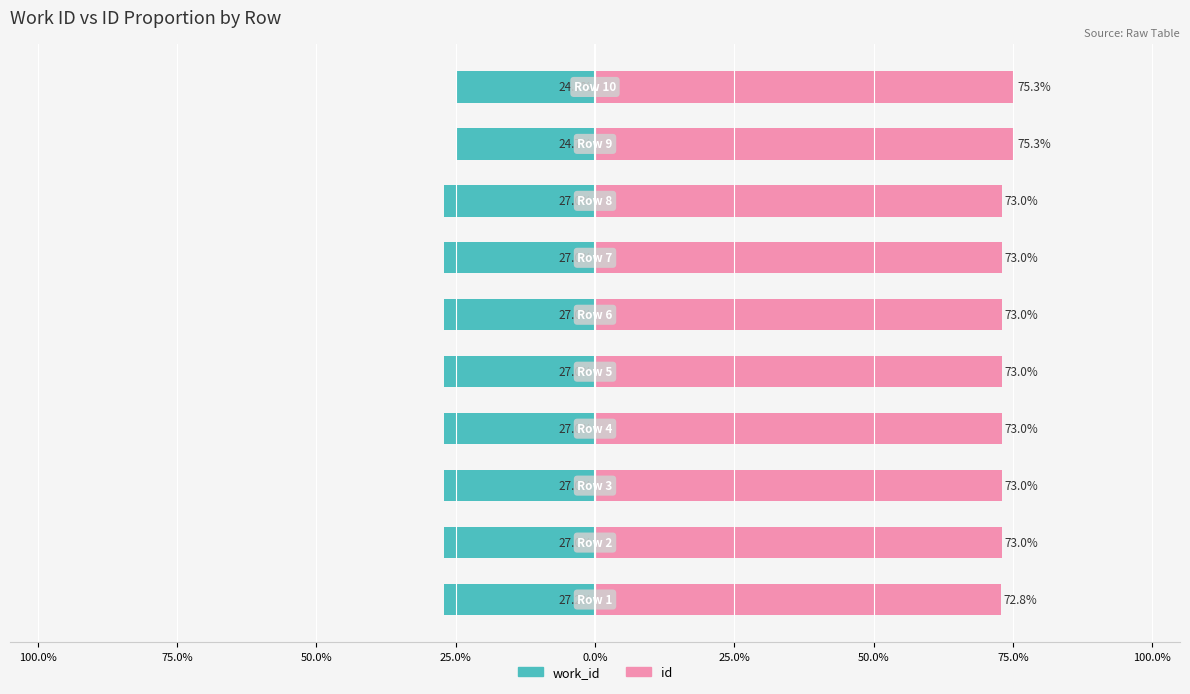

Which series has the largest total across all categories?

id